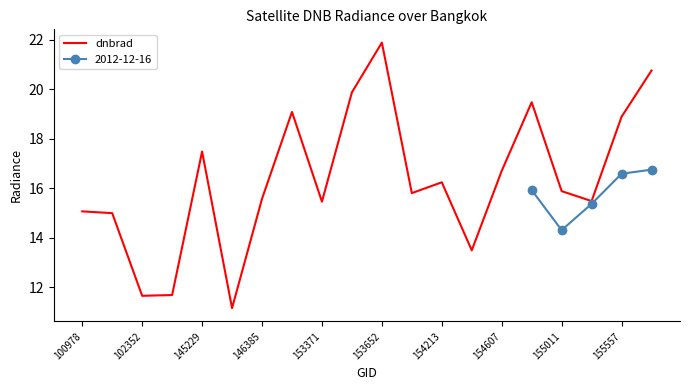

The value at 13 is 13.5. True or false?

True